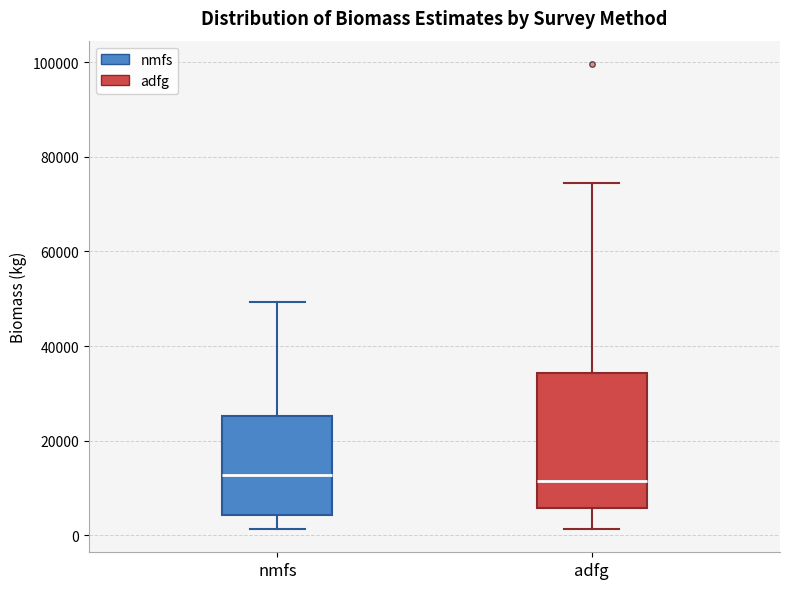

Where is the lower edge of the box for nmfs on the y-axis? The values are not printed on the chart, so give them approximately, as read against the axis.

4000